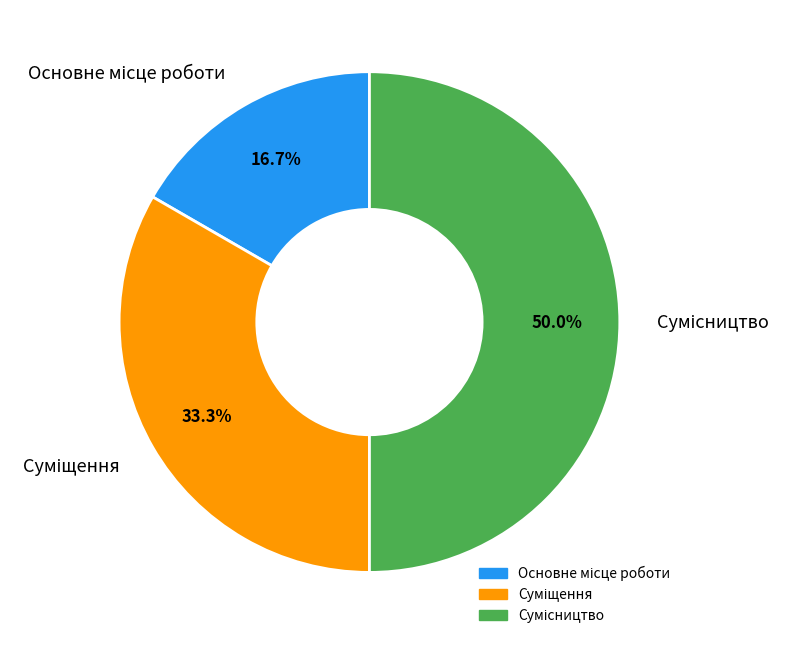

Which category has the smallest portion of the pie?

Основне місце роботи